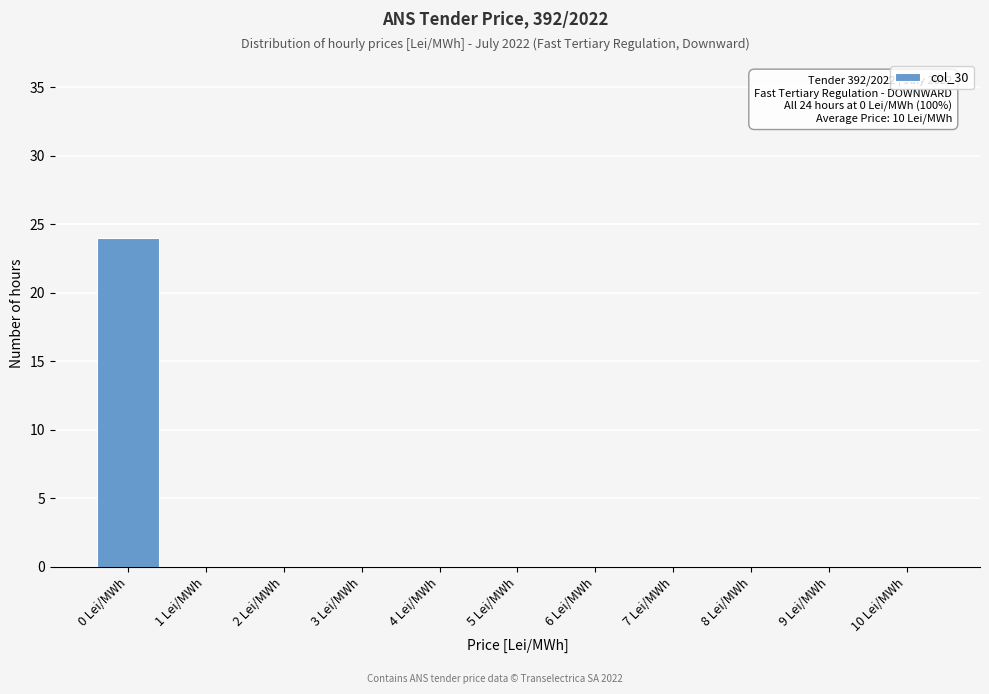

Reading left to right, what are all the values shown in this chart?

0 Lei/MWh=24	1 Lei/MWh=0	2 Lei/MWh=0	3 Lei/MWh=0	4 Lei/MWh=0	5 Lei/MWh=0	6 Lei/MWh=0	7 Lei/MWh=0	8 Lei/MWh=0	9 Lei/MWh=0	10 Lei/MWh=0